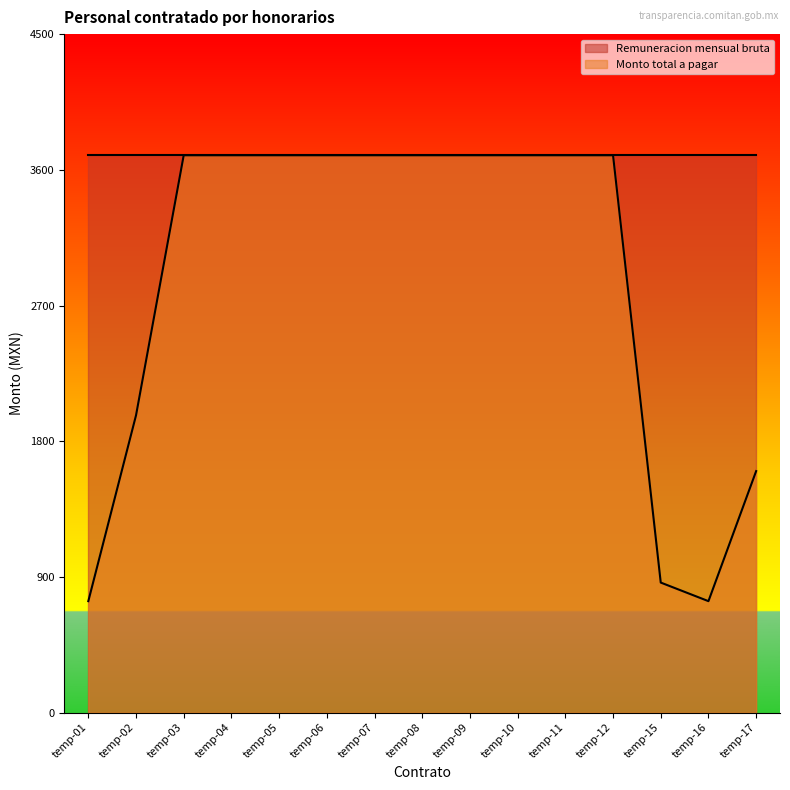

What is the value of the 5th point from the left?

3696.6